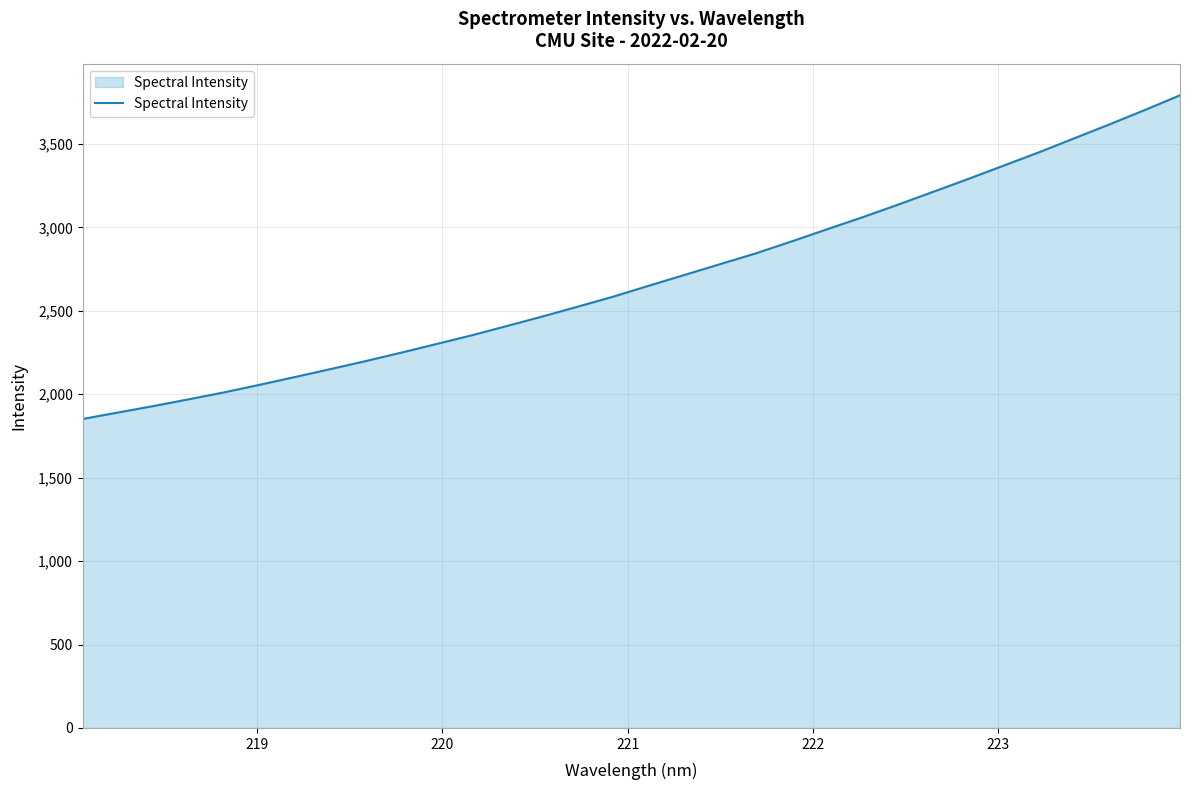

What is the greatest value displayed?

3791.5